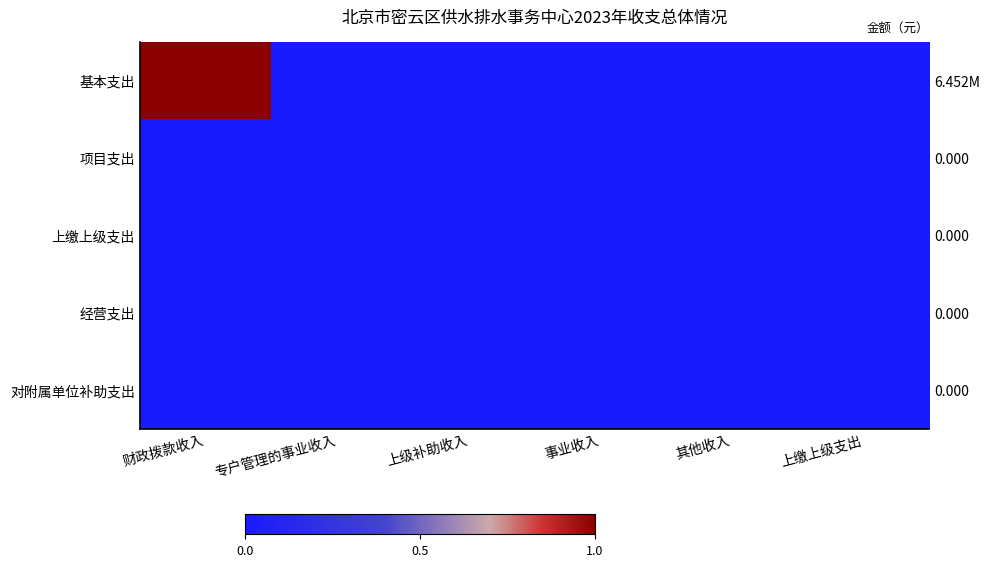

Count the number of data series in this chart.

5